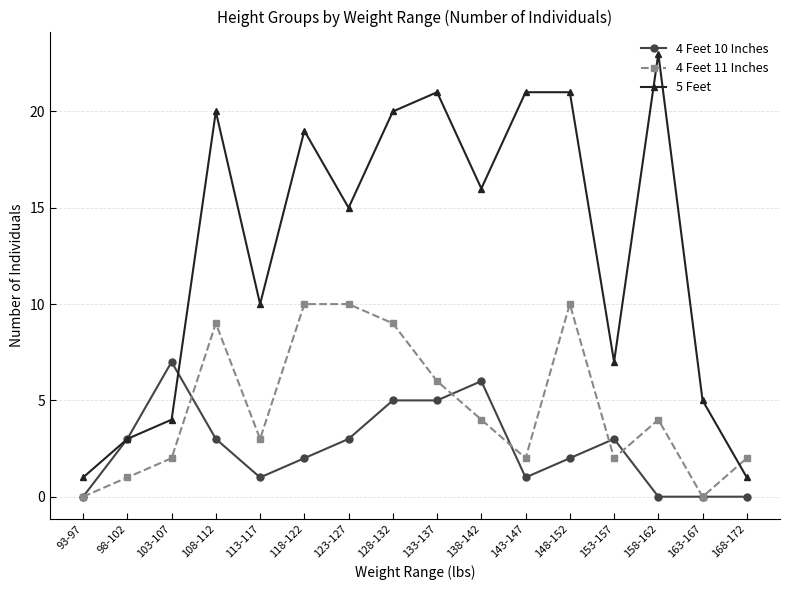

How many 4 Feet 11 Inches values are between 2 and 9?

10